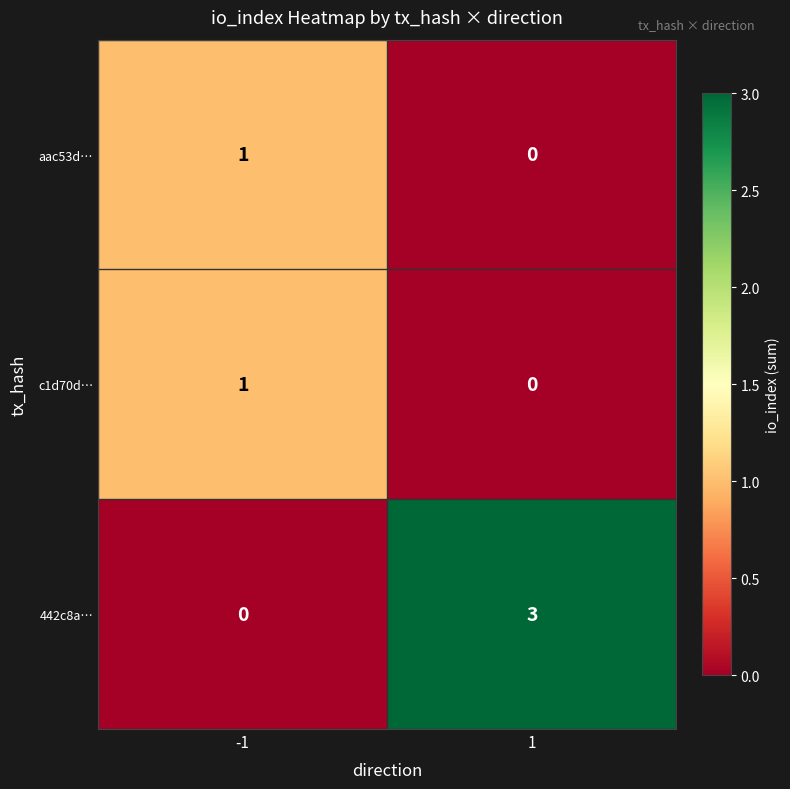

Rank the categories by 442c8a… value from lowest to highest.

-1, 1